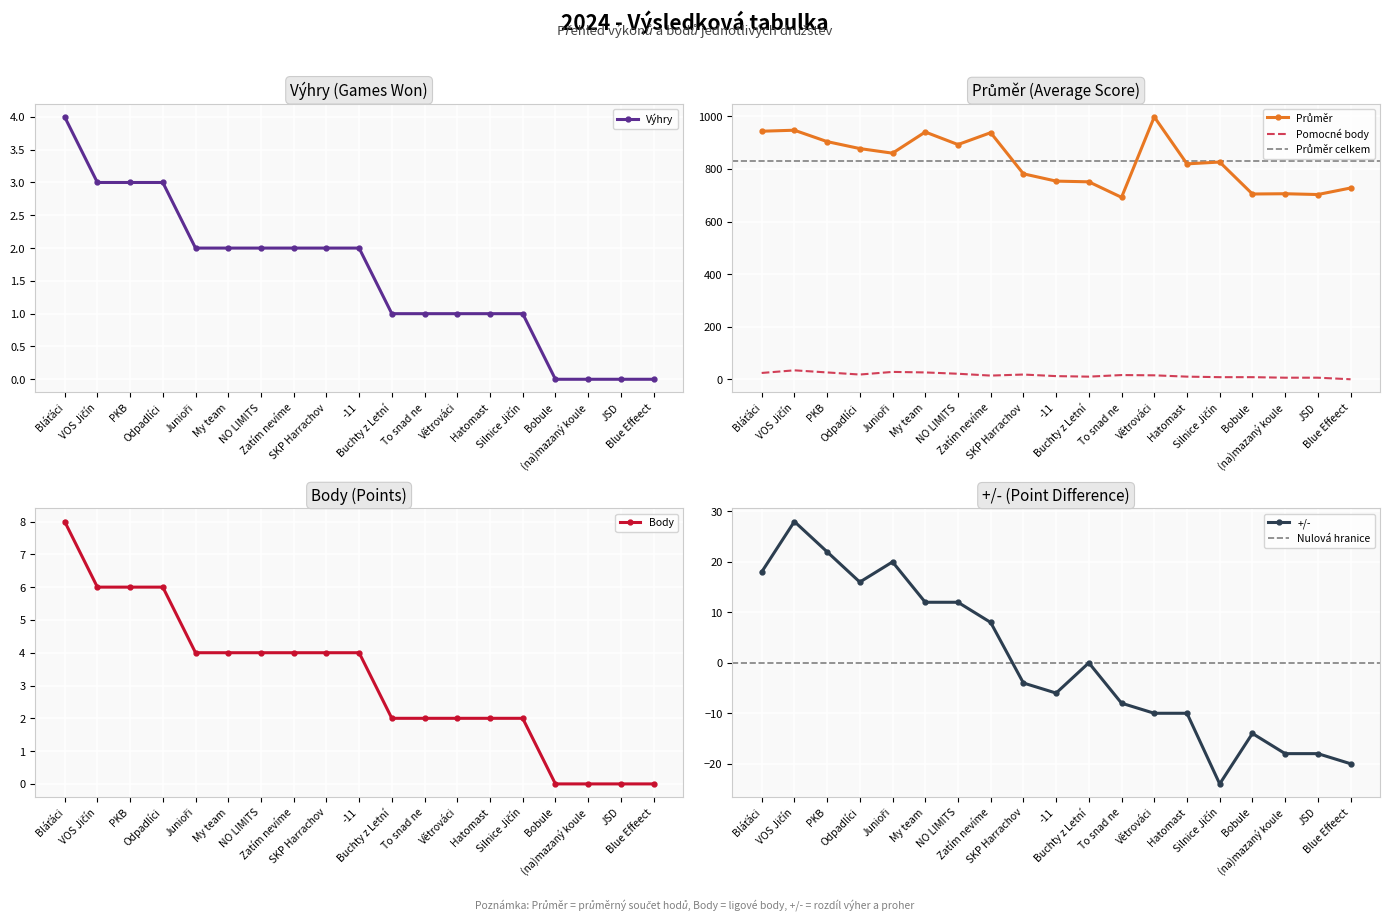

In Pomocné body, how many points are higher than both neighbors (excluding endpoints)?

4